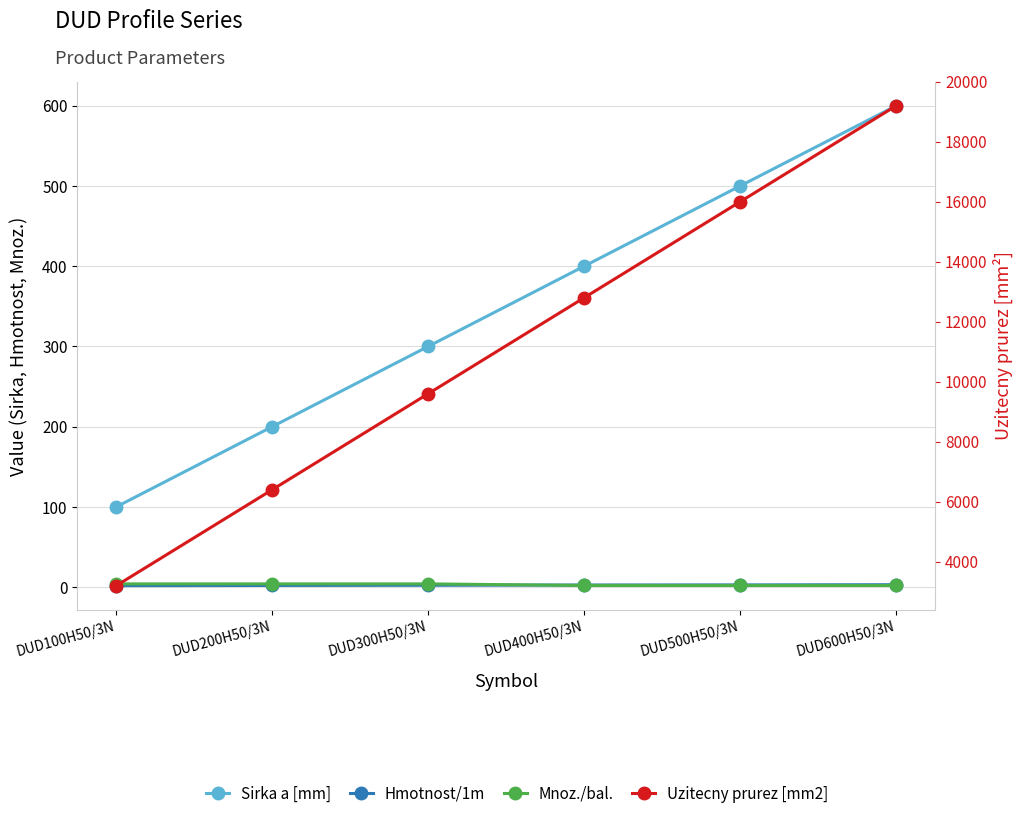

What are all the series names shown in the legend?

Sirka a [mm], Hmotnost/1m, Mnoz./bal., Uzitecny prurez [mm2]